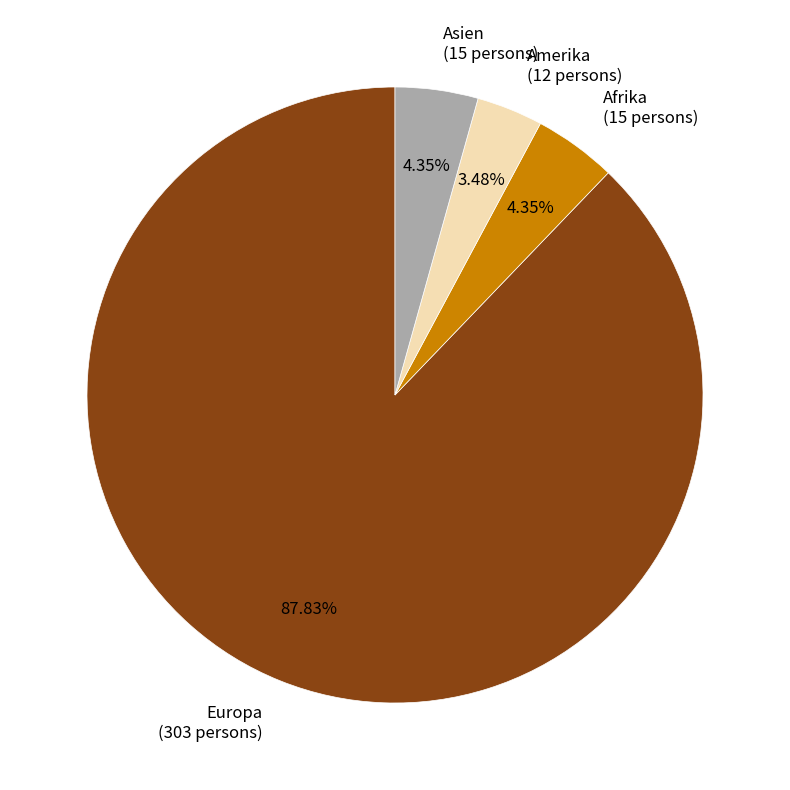

True or false: Afrika accounts for 4% of the total.

True